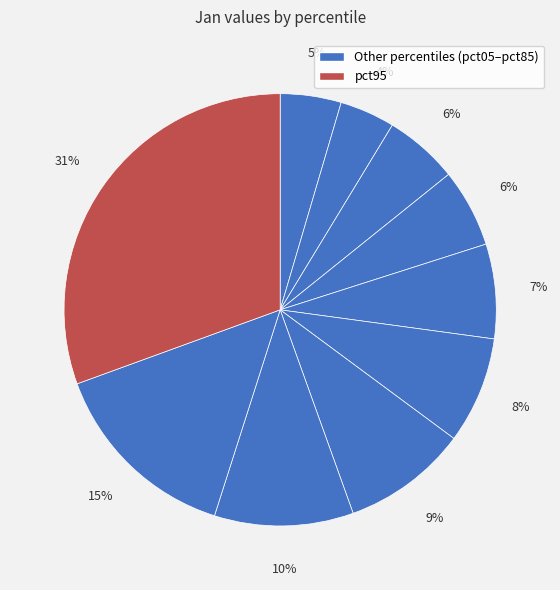

Count the number of slices in the pie.

10